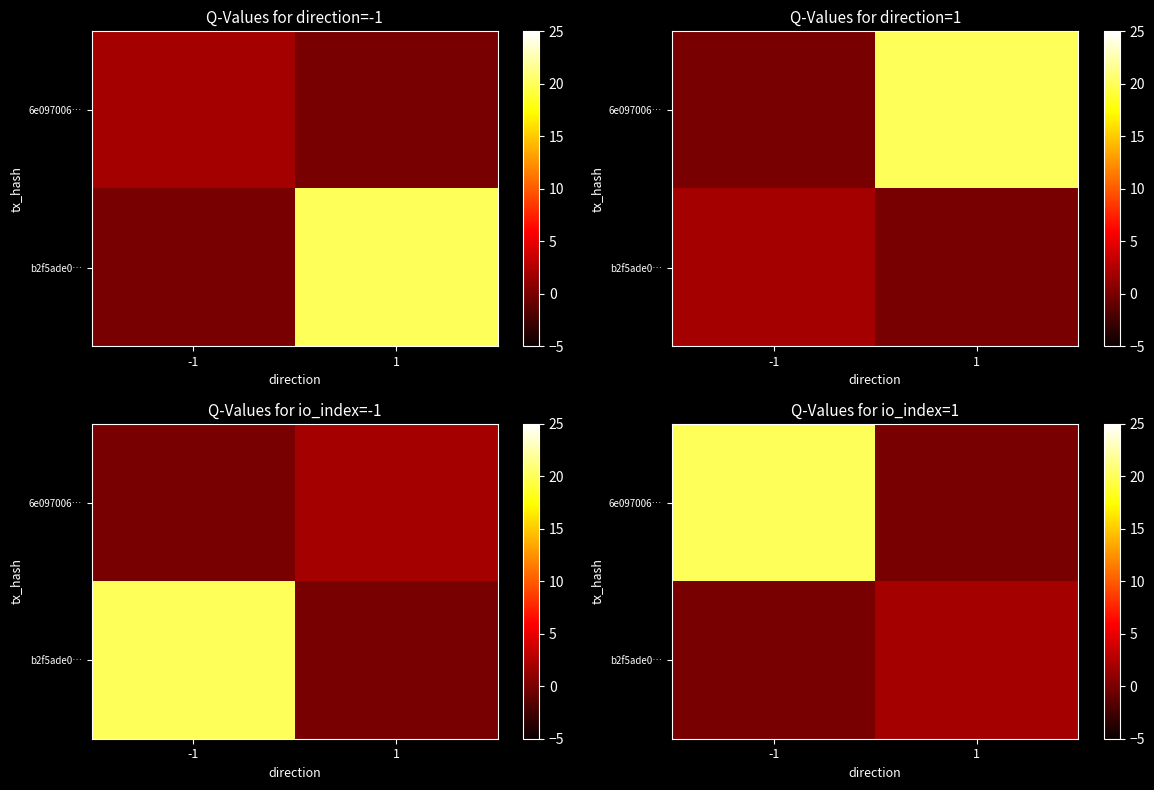

At which category does the chart reach its peak across all series?

-1